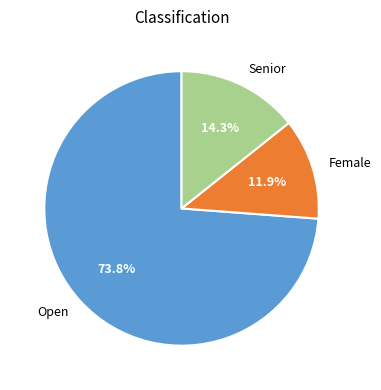

Which slice represents more than half of the pie?

Open